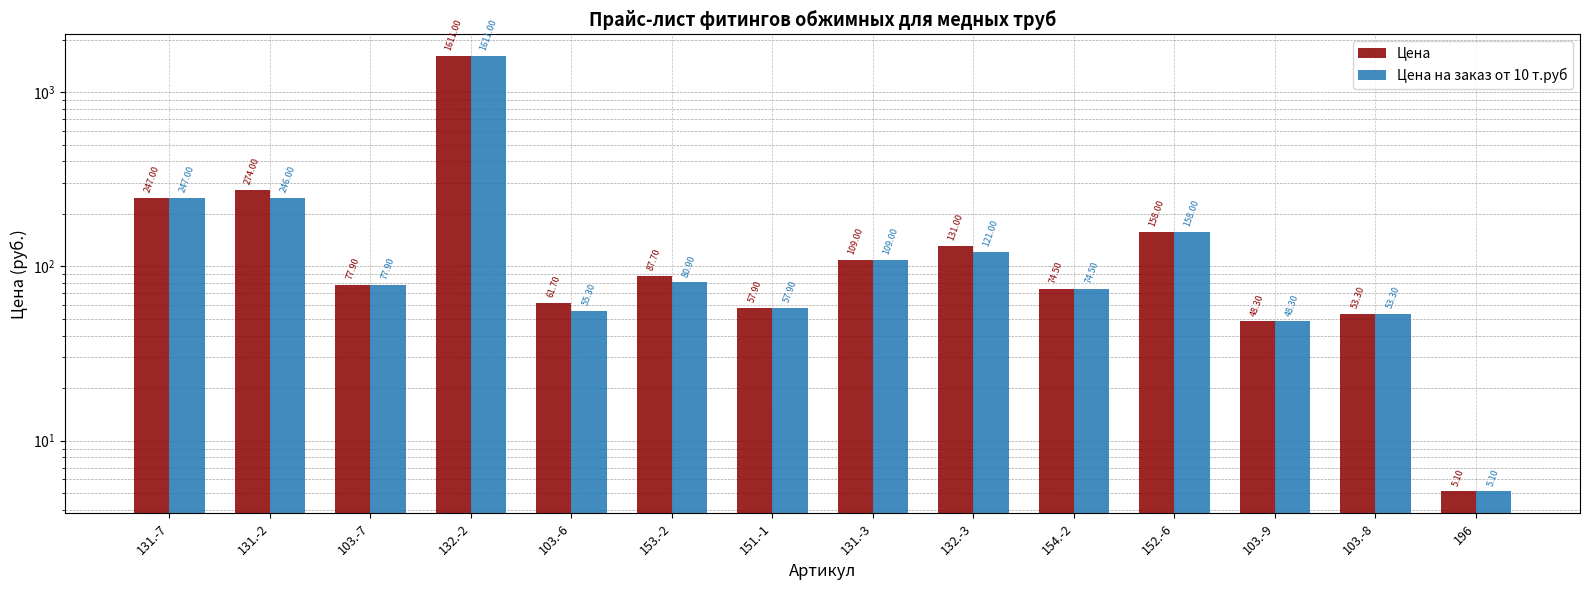

What is the sum of the Цена на заказ от 10 т.руб values at 196 and 132.-2?

1616.1